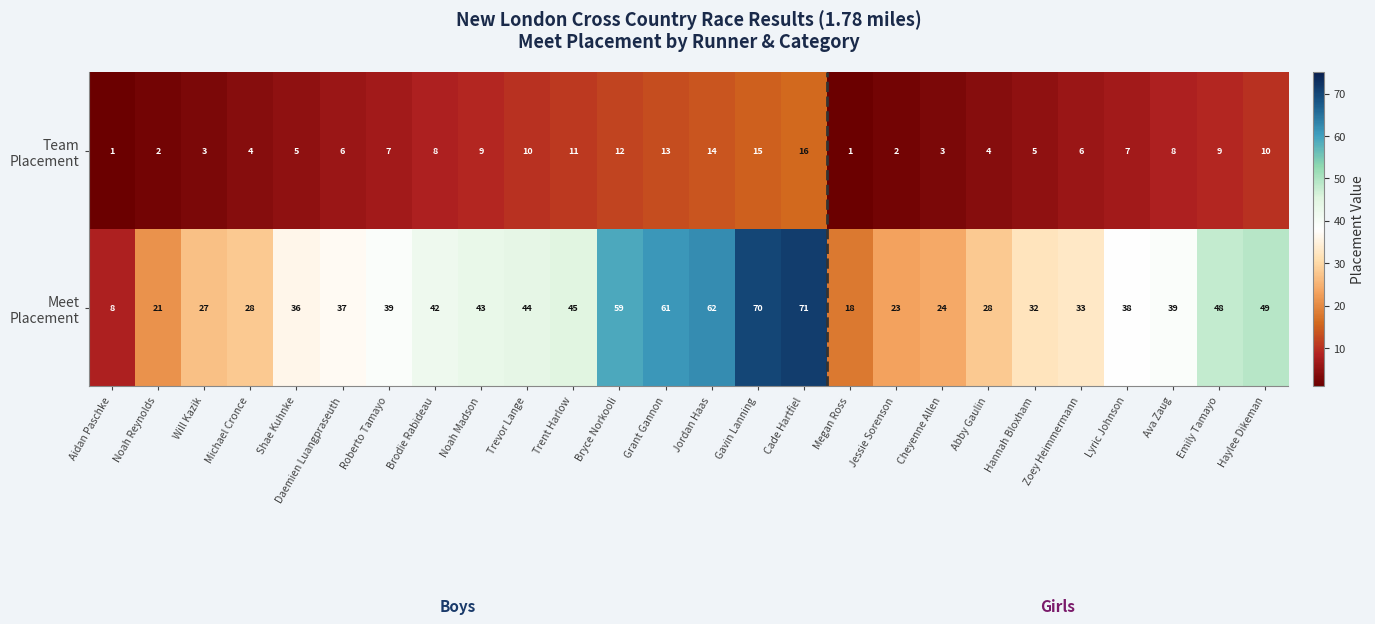

What is the total value across all series at Shae Kuhnke?

41